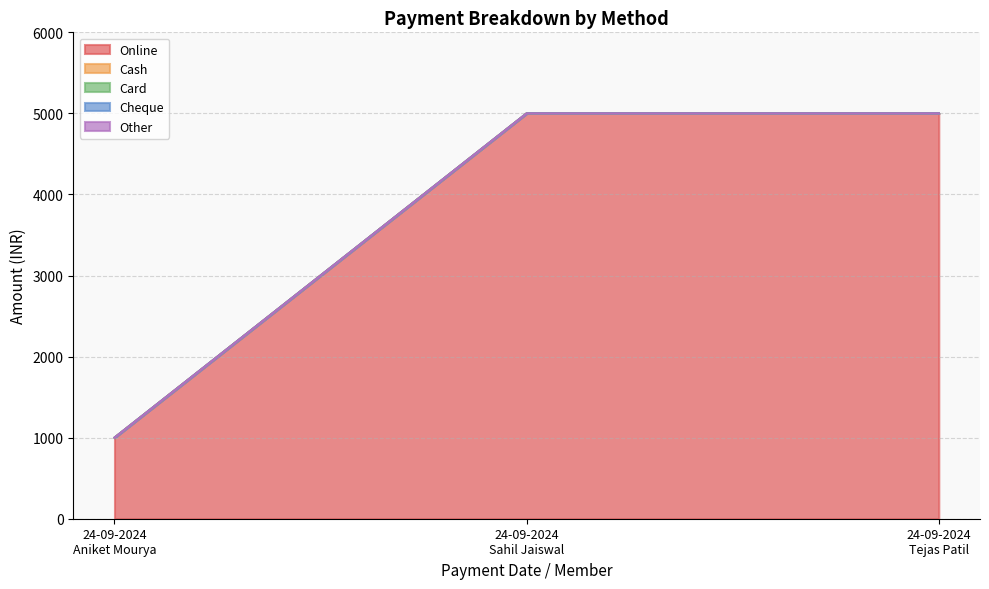

Does the chart display data point markers on the line(s)?

No